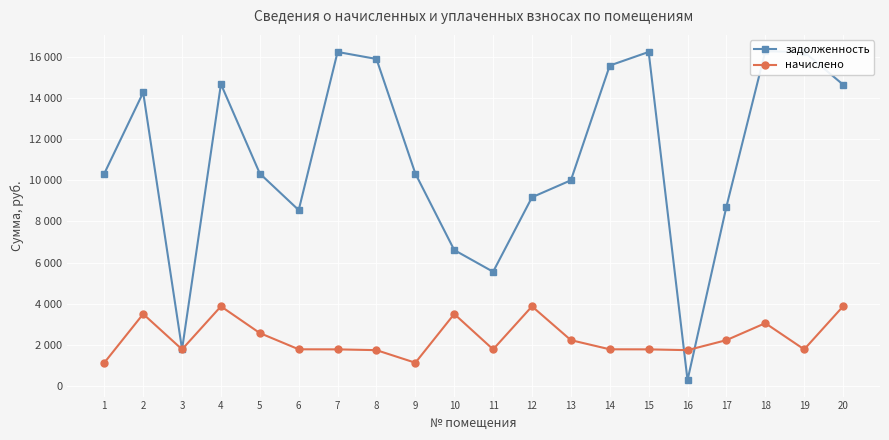

Is this an area chart (filled region under the line)?

No